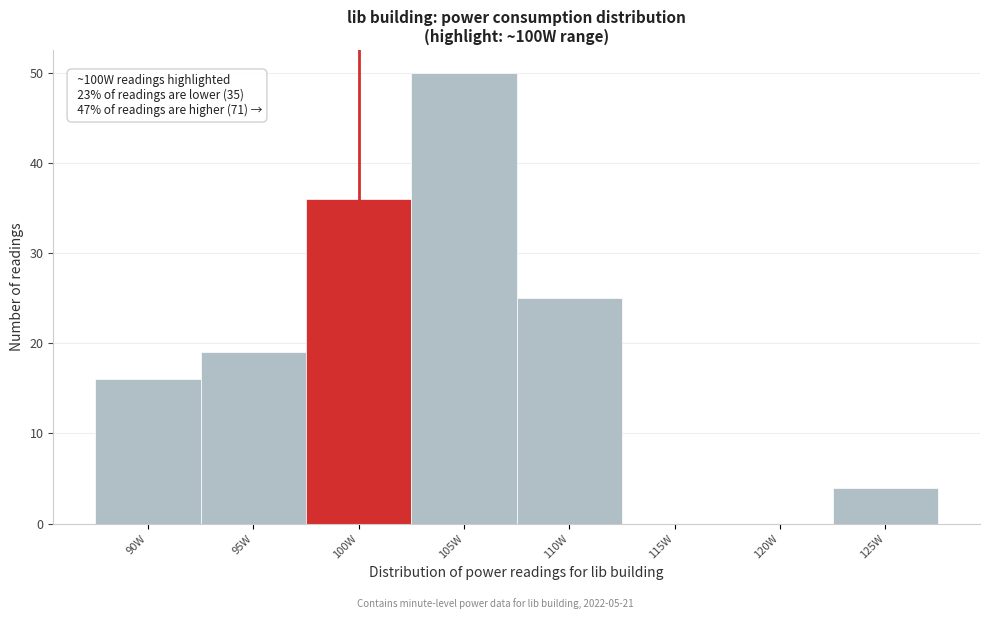

Reading left to right, list all the values displayed in this chart.

90W=16	95W=19	100W=36	105W=50	110W=25	115W=0	120W=0	125W=4